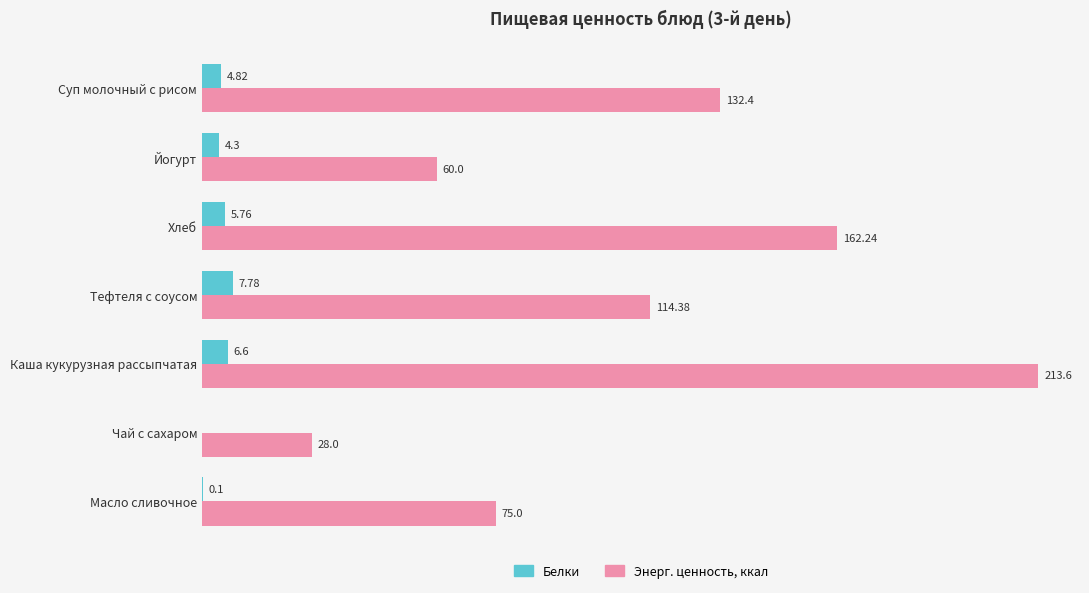

Which series changed the most between Тефтеля с соусом and Чай с сахаром?

Энерг. ценность, ккал